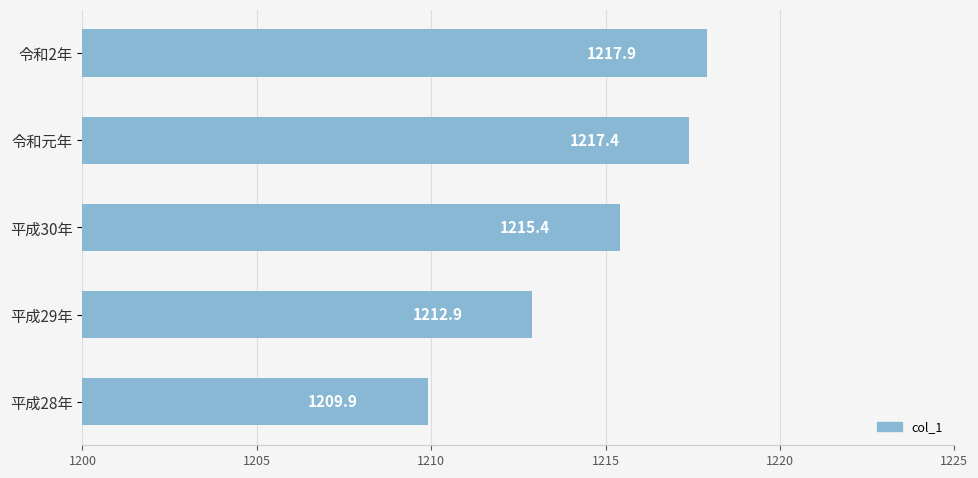

The value at 平成29年 is 1212.9. True or false?

True